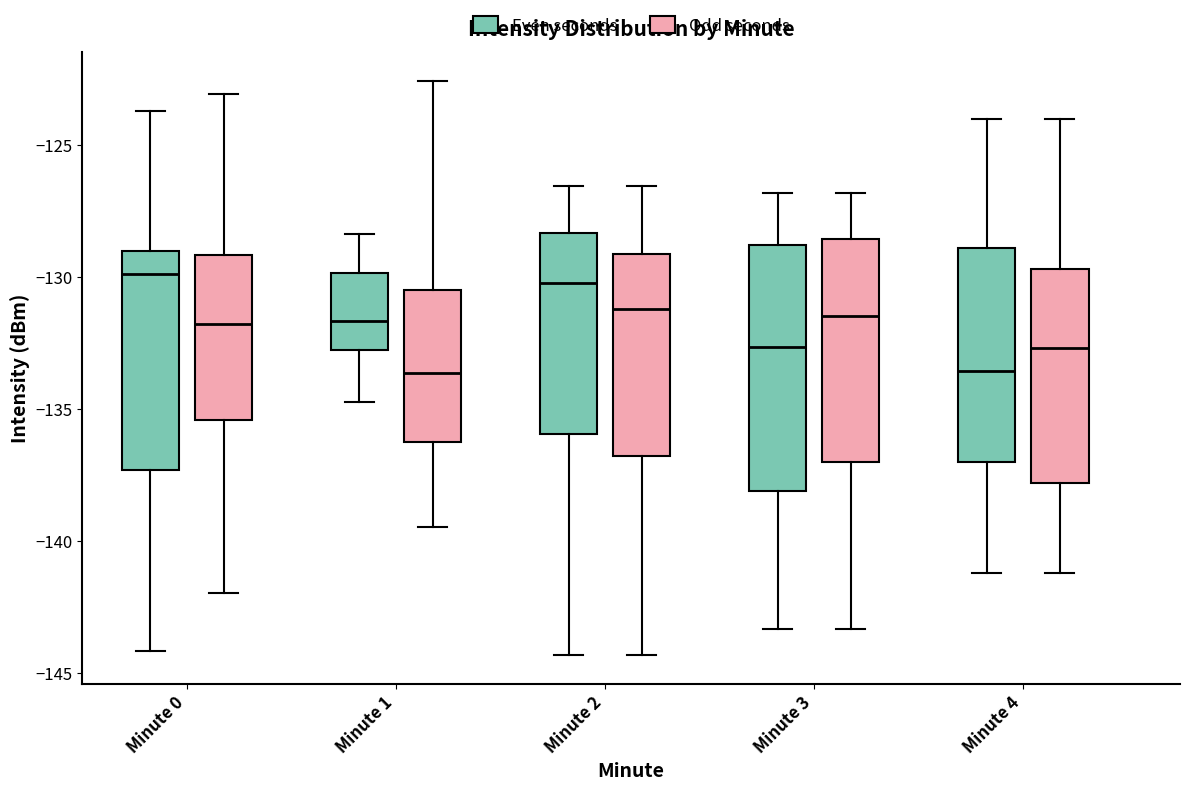

Comparing the boxes themselves (not the whiskers), which one is the tallest?

Minute 3 (Even seconds)